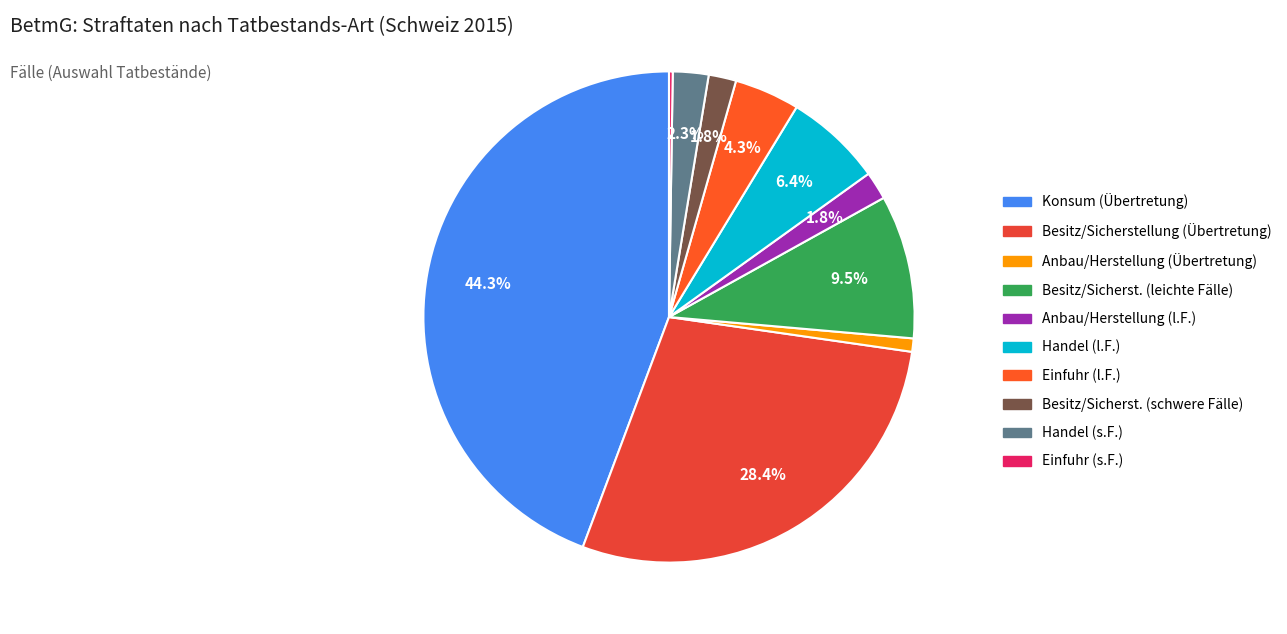

Approximately how many times larger is the value at Handel (s.F.) compared to Einfuhr (l.F.)?

0.5